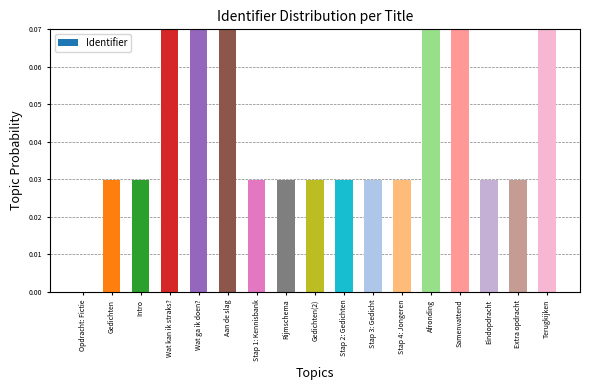

The chart shows a value of 0.0 at Eindopdracht. True or false?

True